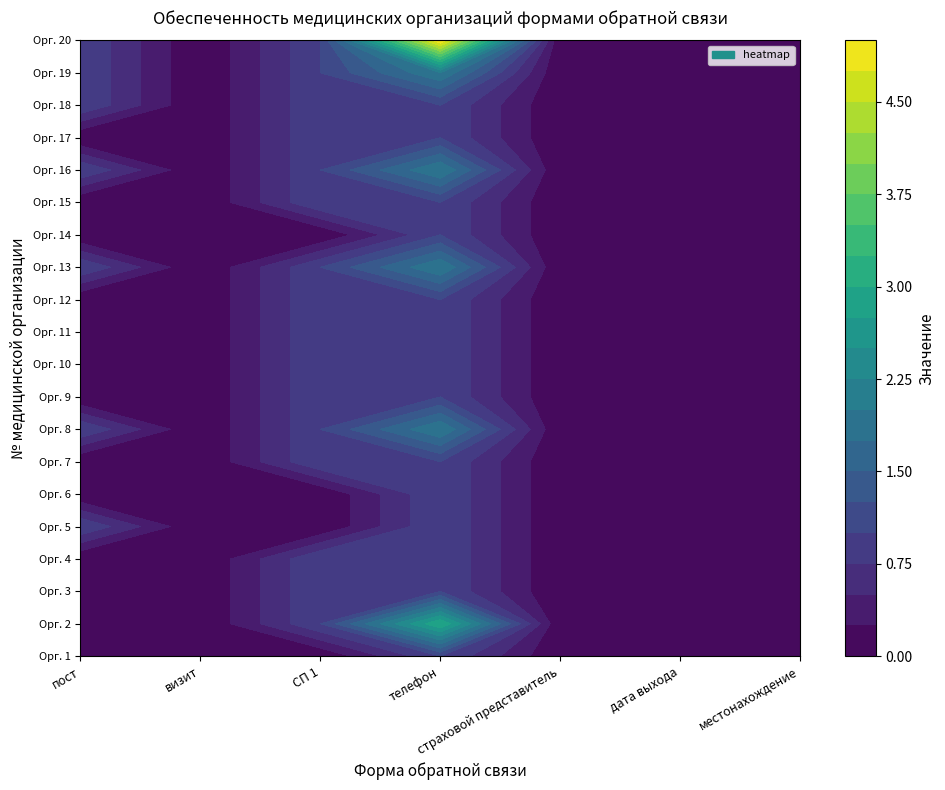

The value of 8 at дата выхода is 1. True or false?

False